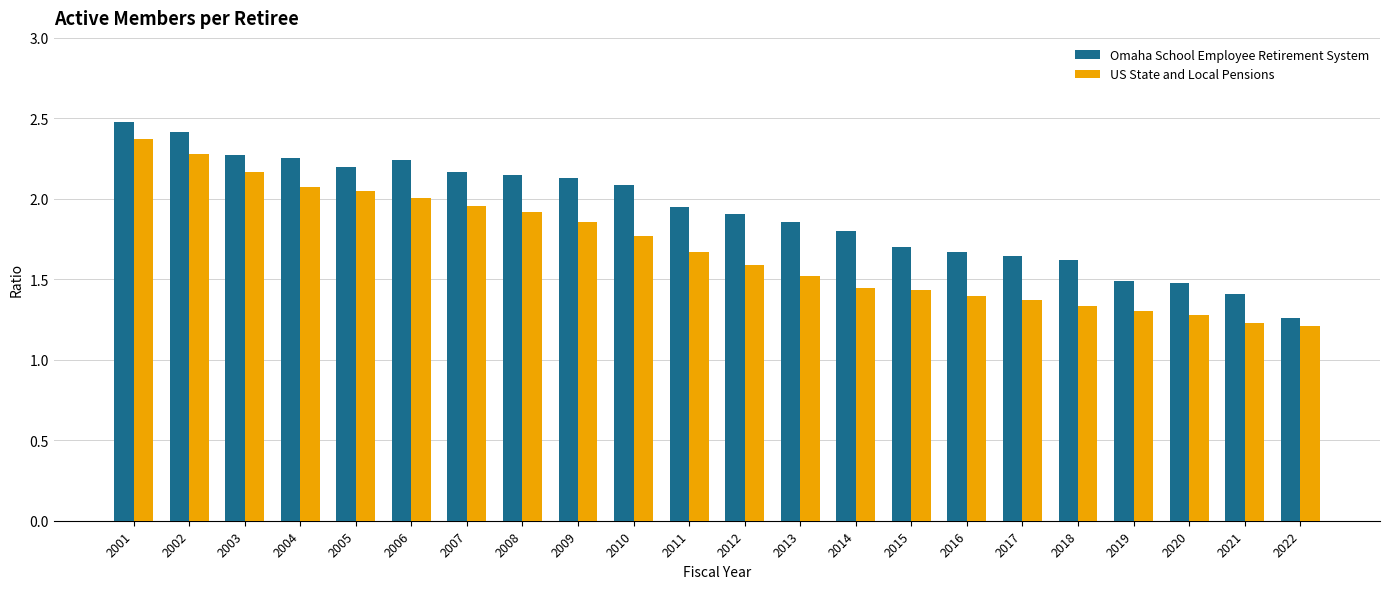

Rank the series at 2010 from lowest to highest value.

US State and Local Pensions, Omaha School Employee Retirement System